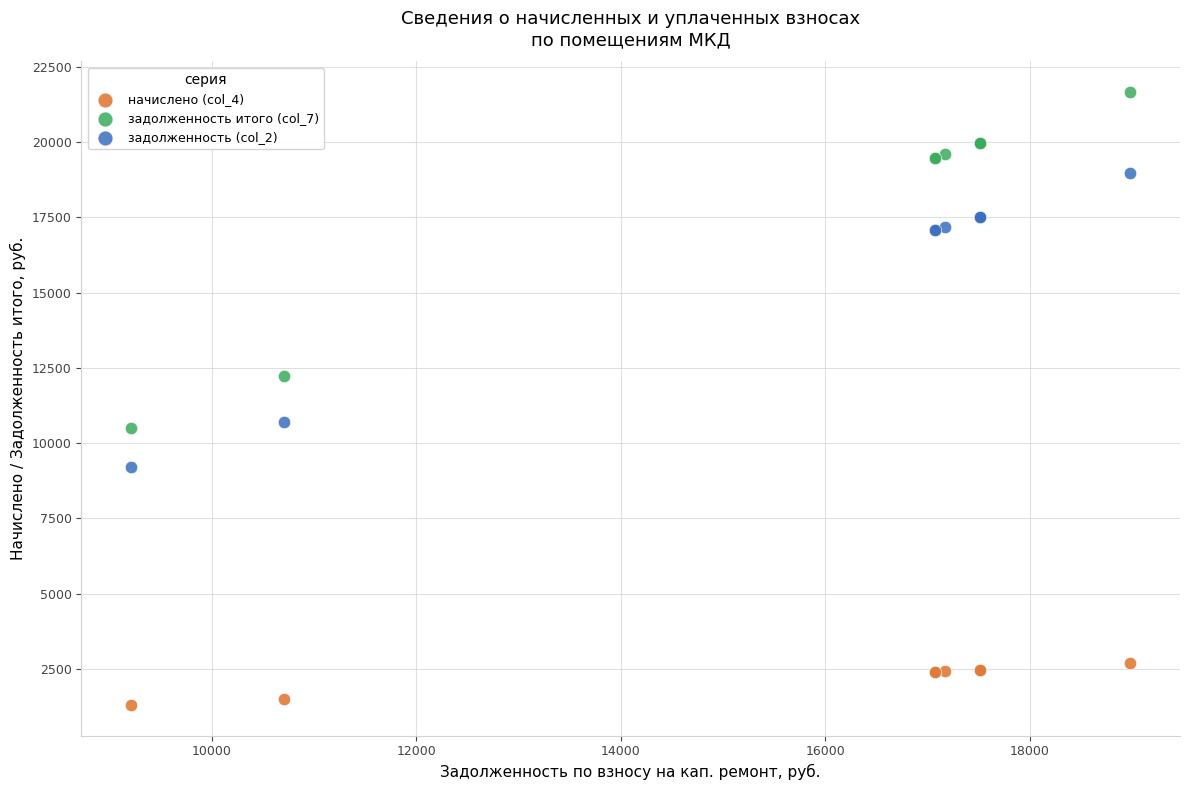

What is the X range (max minus min) for the scatter plot?

9768.6